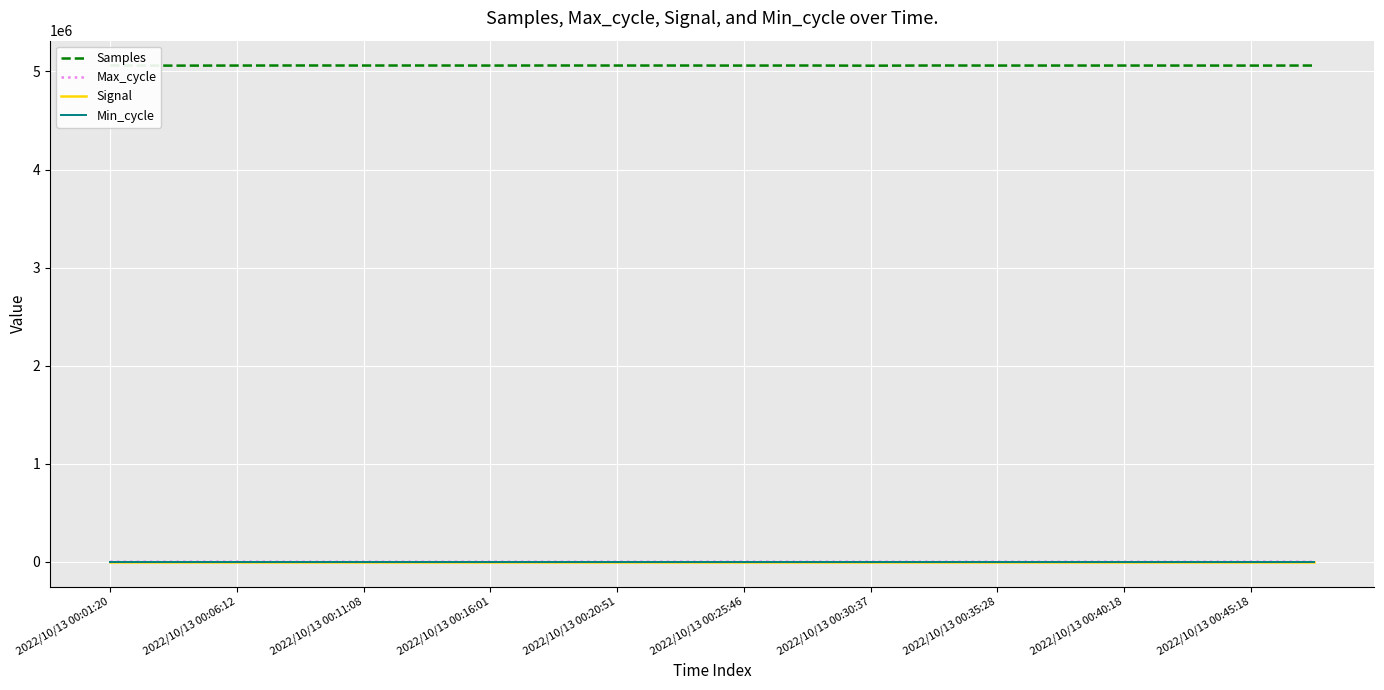

True or false: Samples and Signal cross at least once.

False